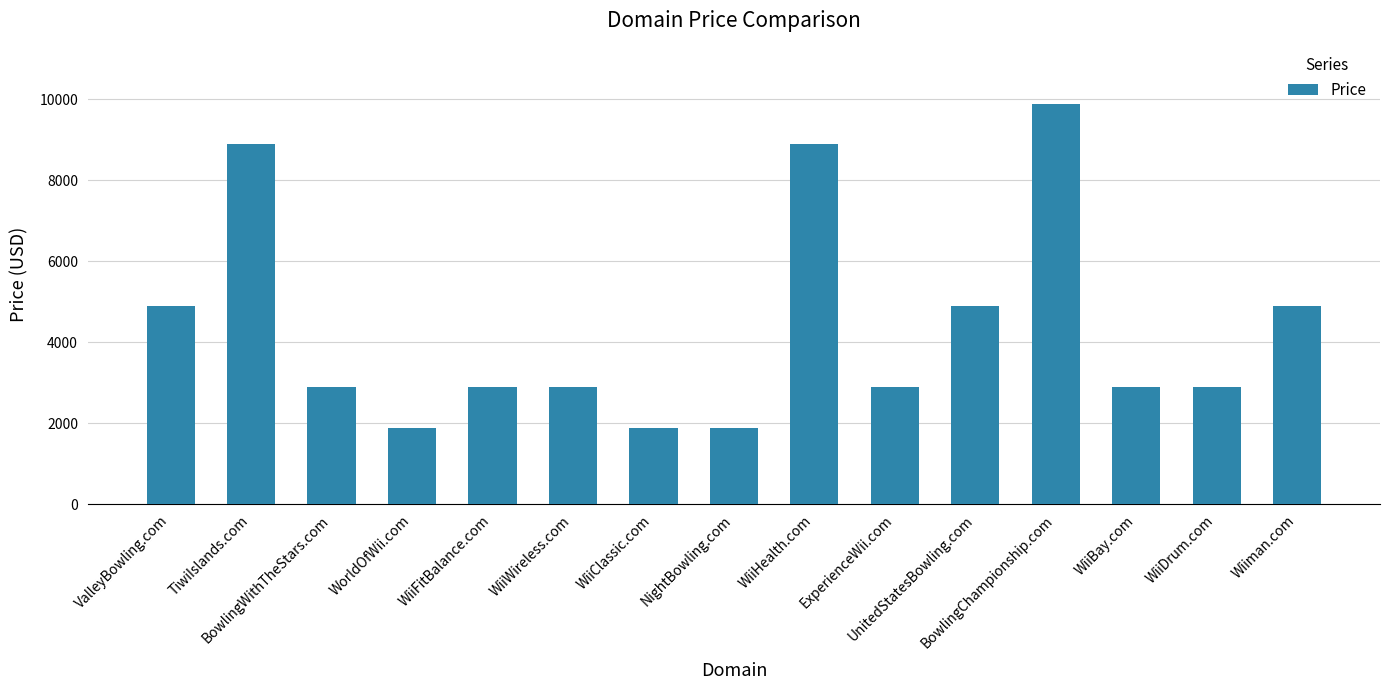

What is the difference between the maximum and minimum values?

8000